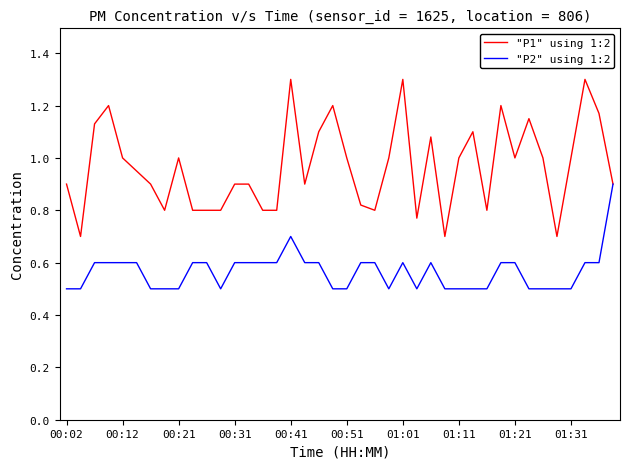

Which series has the largest total across all categories?

"P1" using 1:2